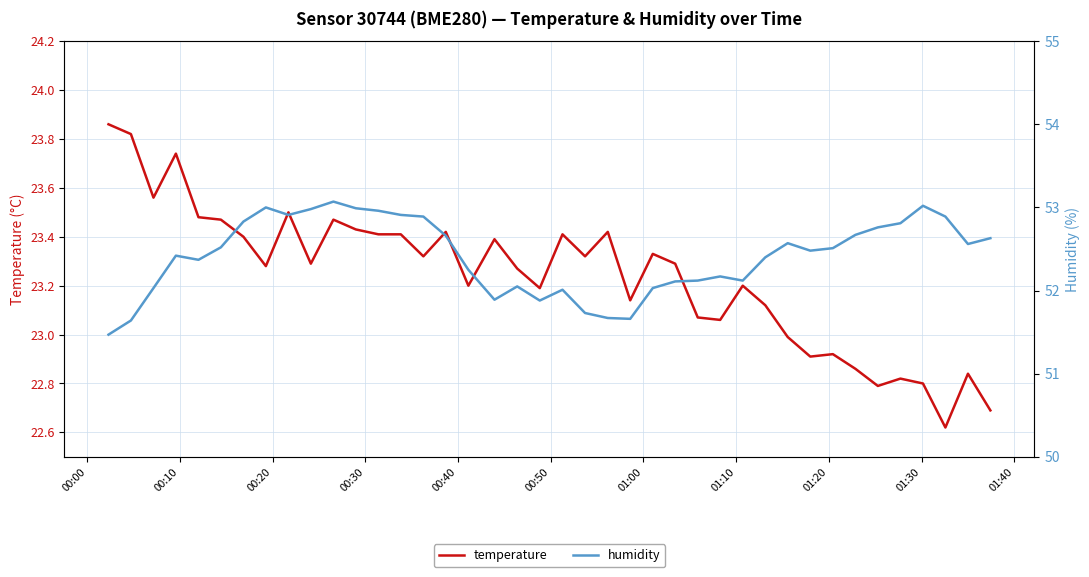

What is the sum of all temperature values?

929.5